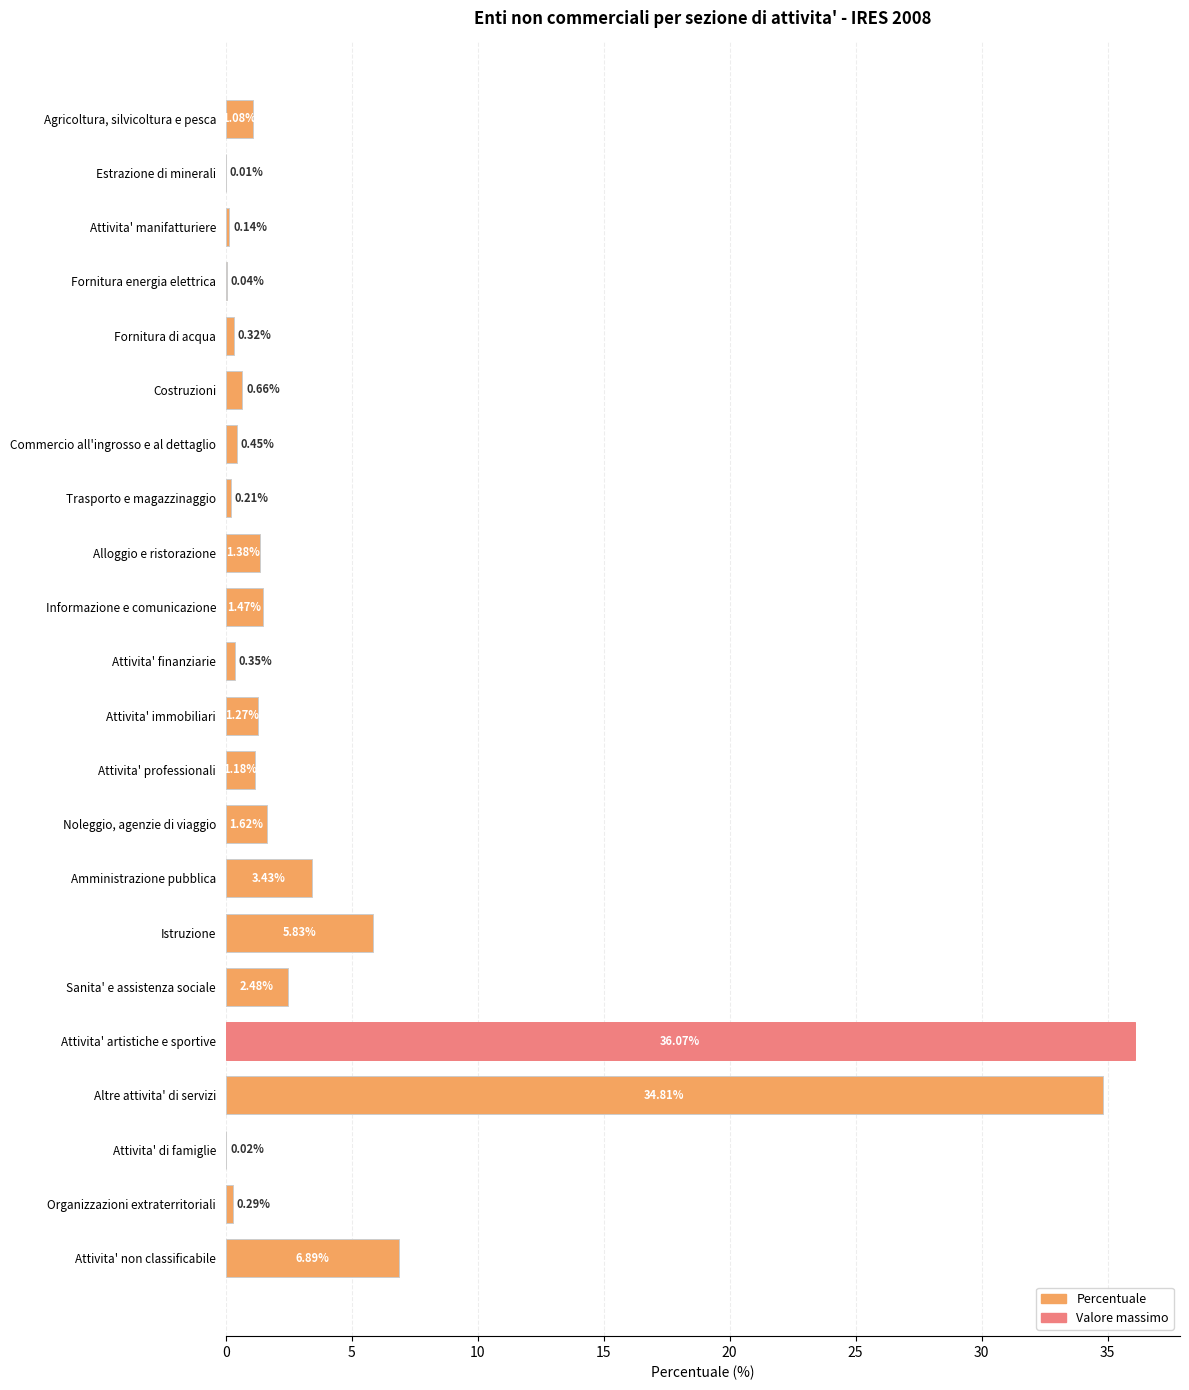

At which category does the chart reach its peak across all series?

Attivita' artistiche e sportive